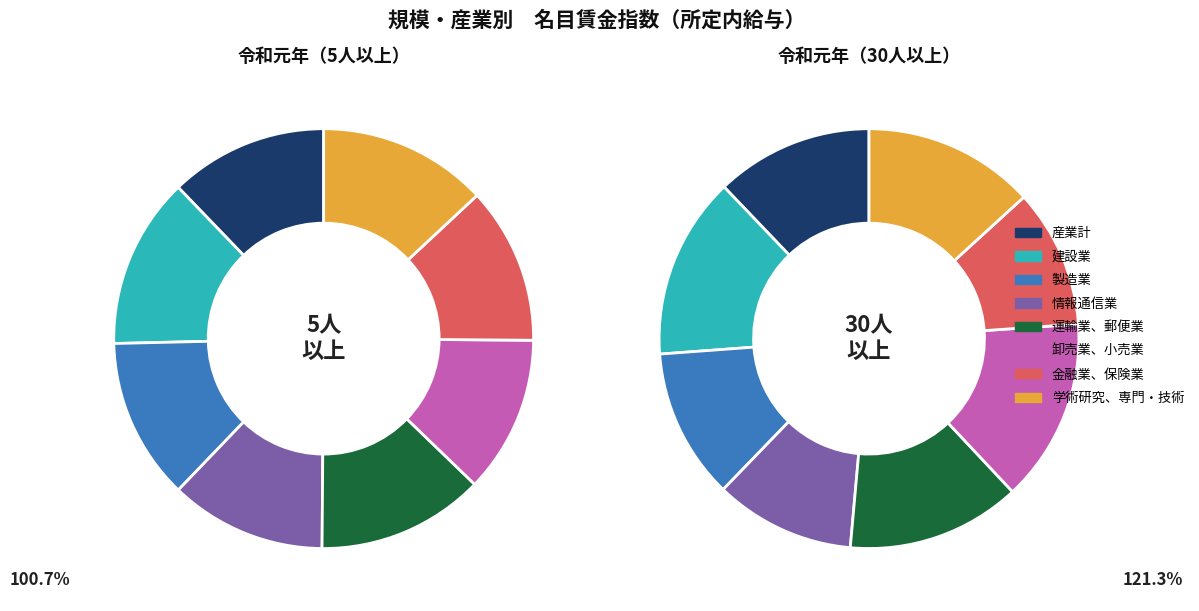

To the nearest percent, what is the difference between the largest and smallest slice percentages?

1%